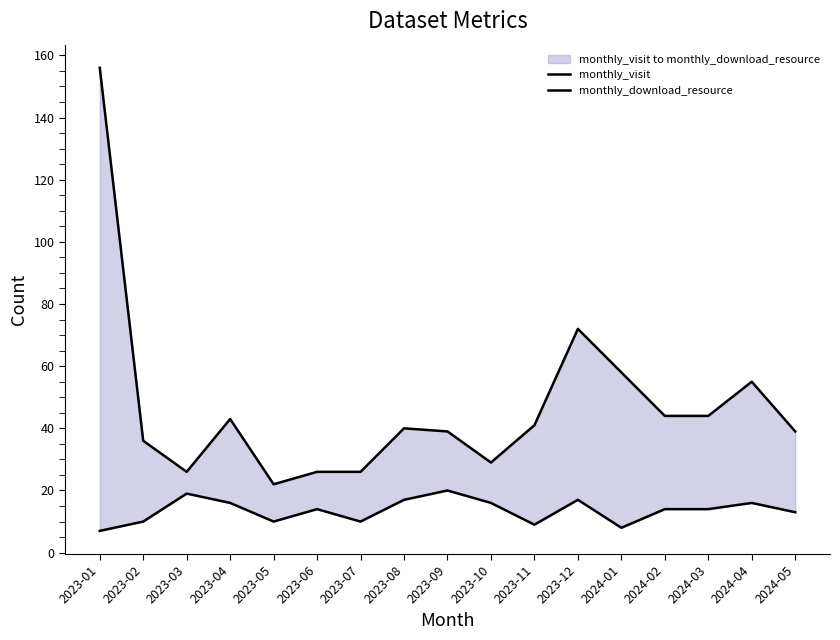

Which series has the widest spread of values?

monthly_visit